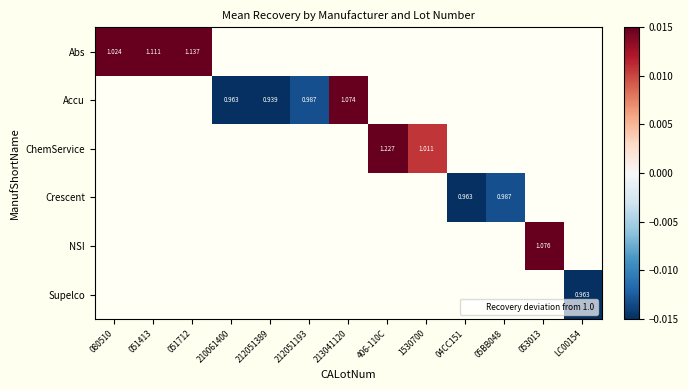

Is the value of ChemService at 05BB048 greater than the value of Accu at 210061400?

No